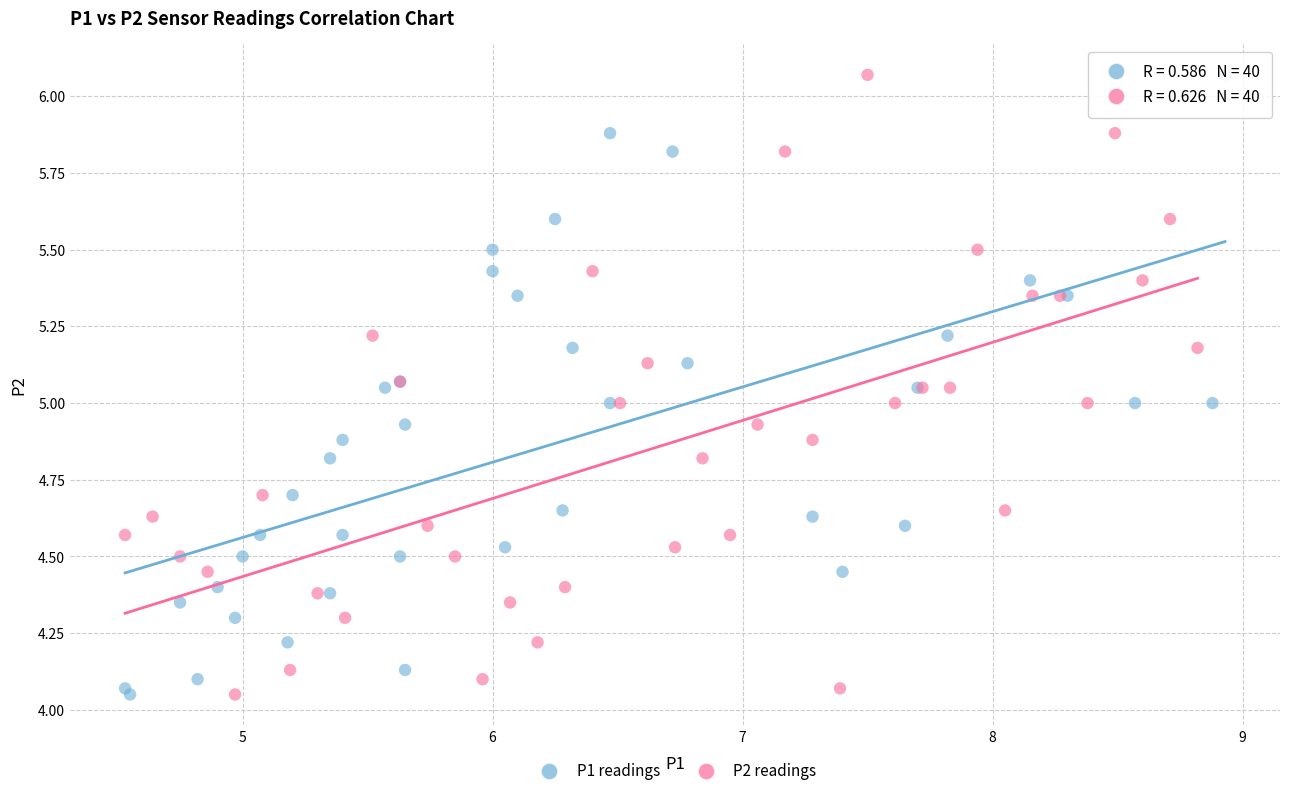

What are all the series names shown in the legend?

P1 readings, P2 readings